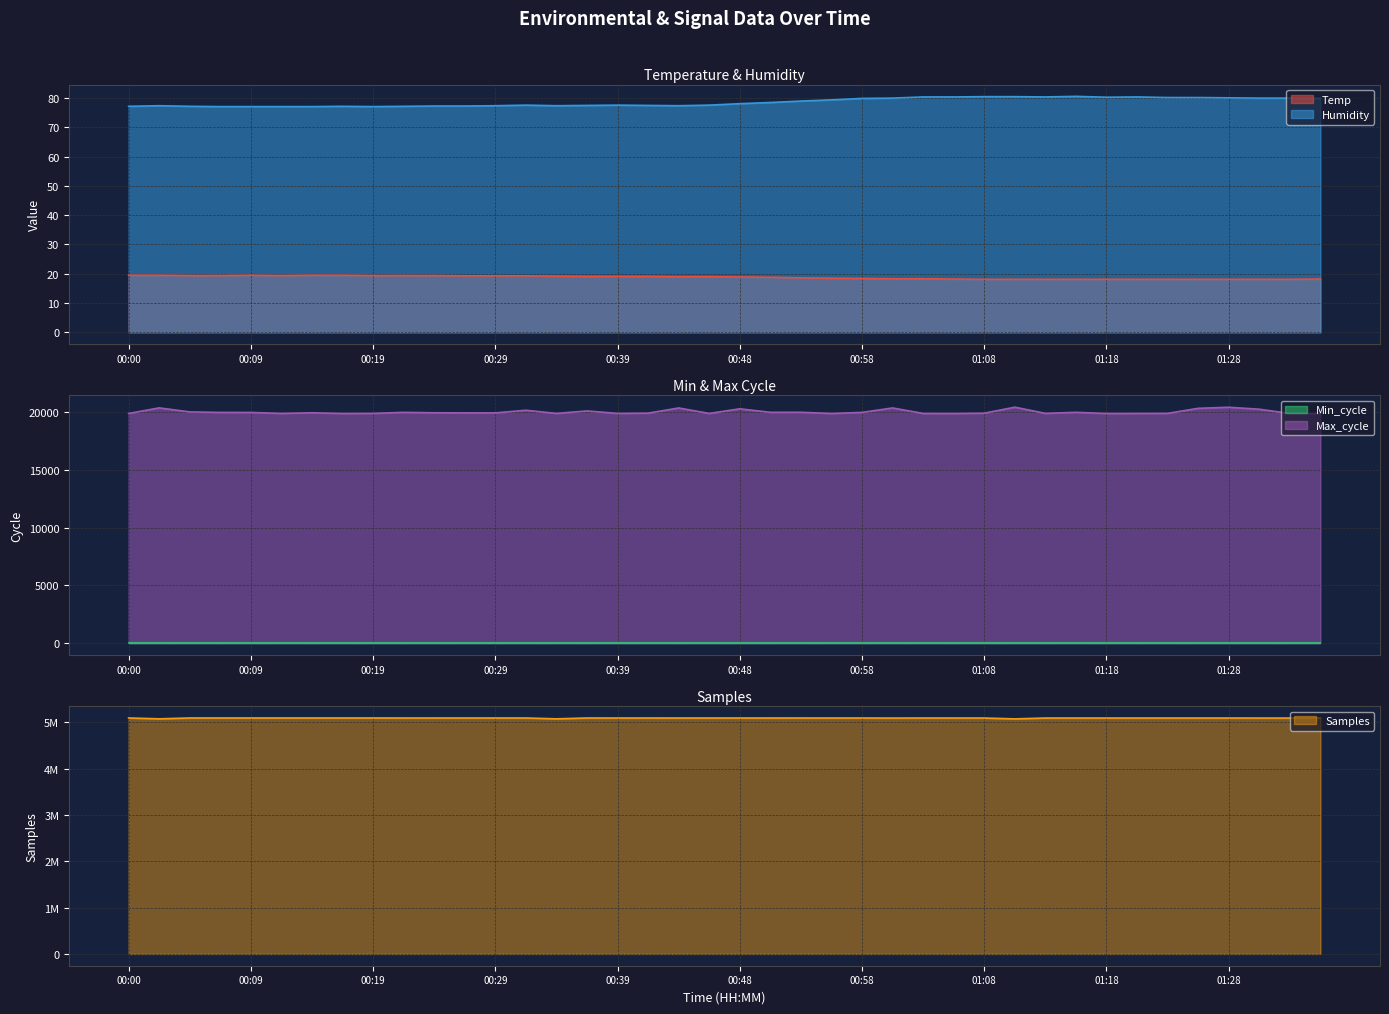

True or false: Humidity has a value of 77.3 at 00:24.

True